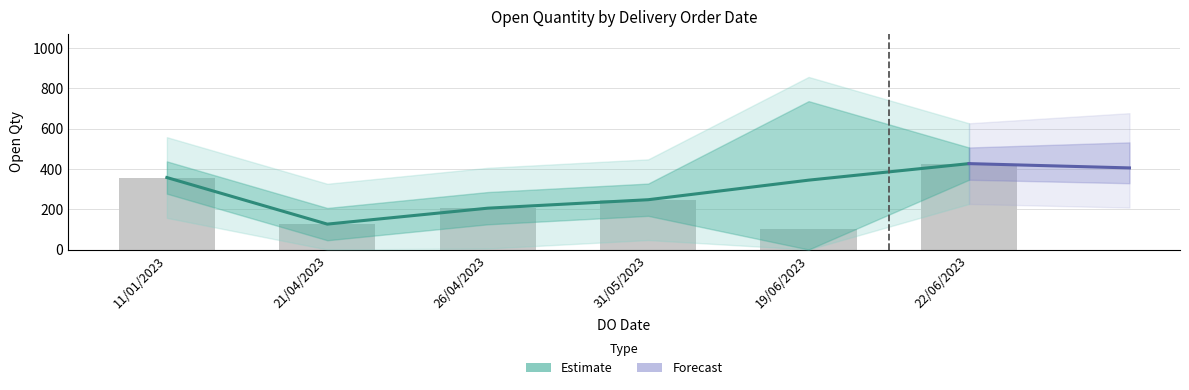

What is the maximum value shown in the chart?

866